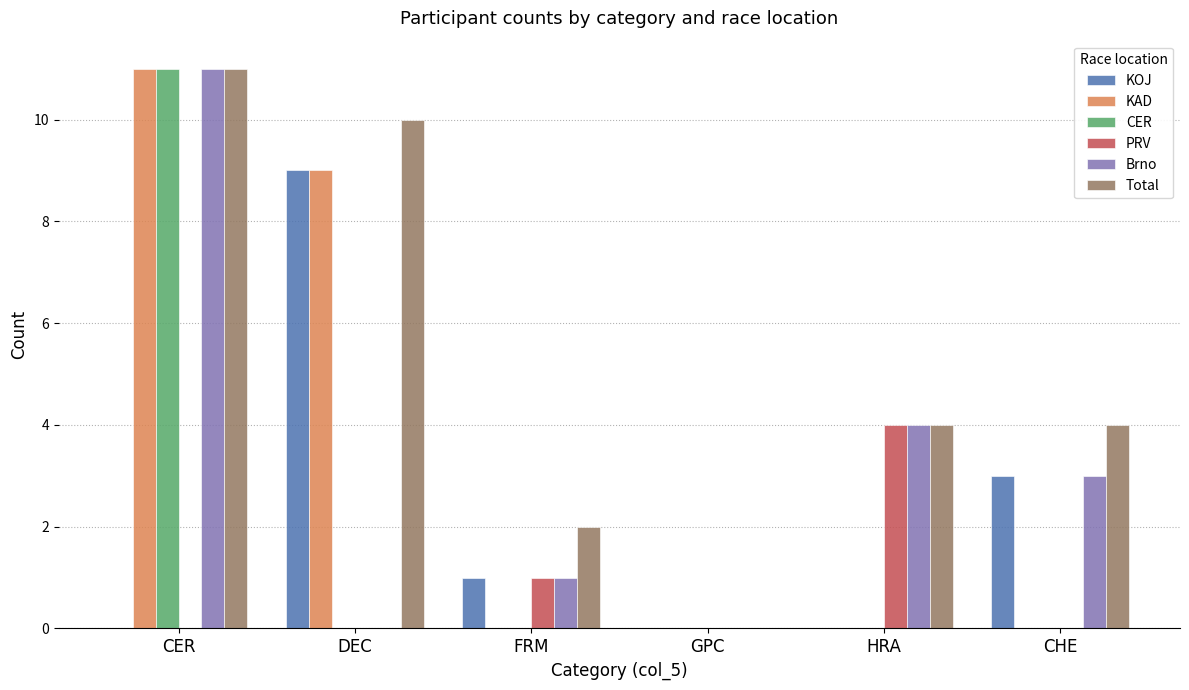

What is the sum of all PRV values?

5